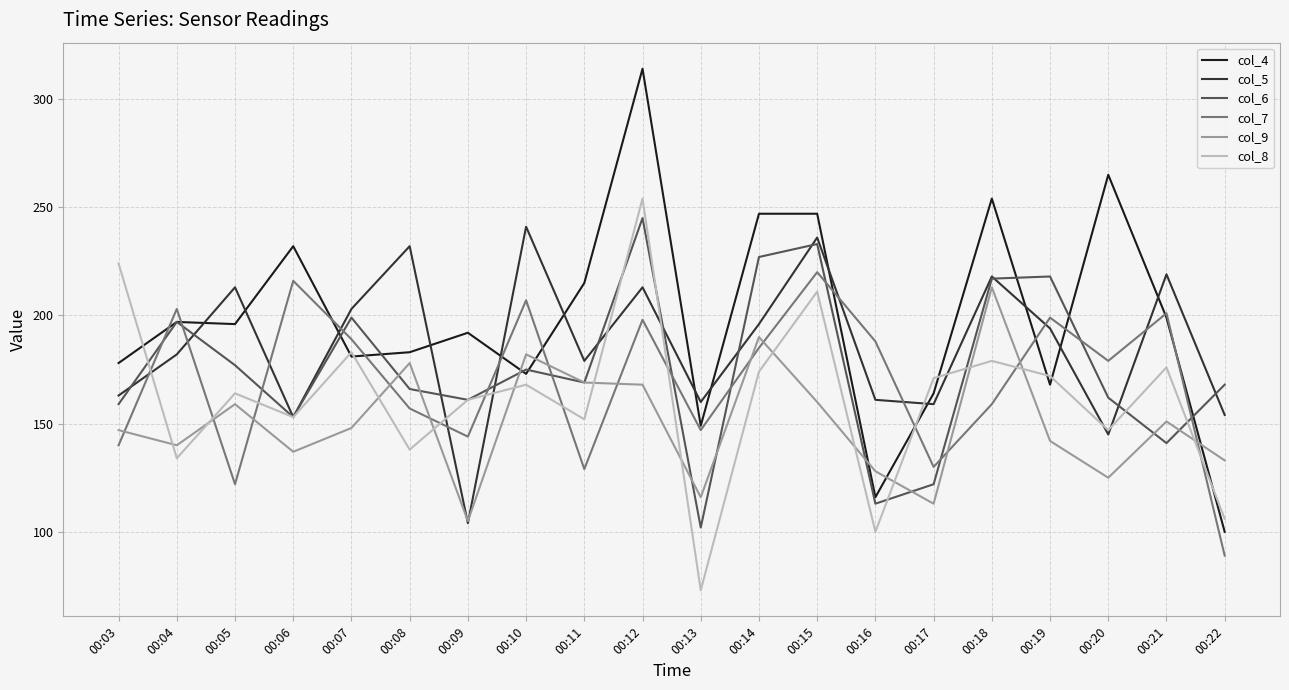

What is the difference between the col_7 values at 00:05 and 00:12?

76